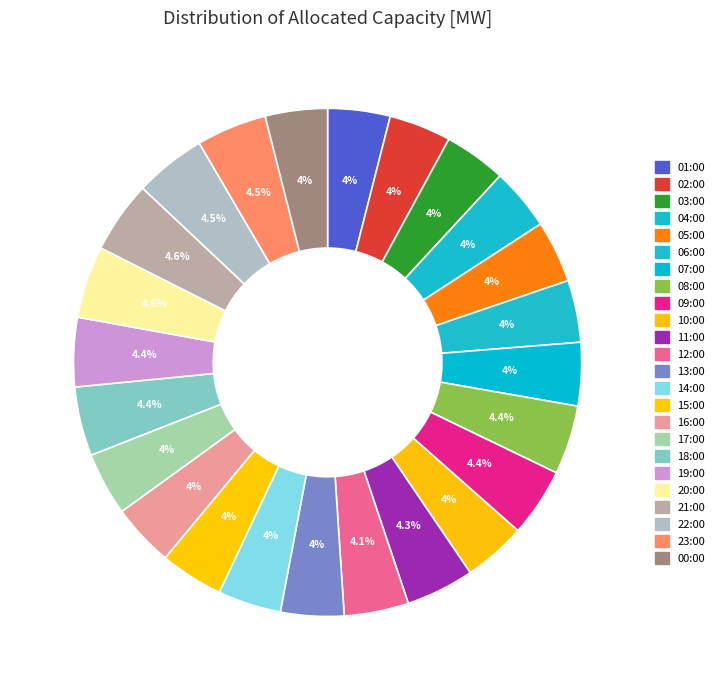

Rank the categories by value from highest to lowest.

20:00, 21:00, 22:00, 23:00, 08:00, 18:00, 19:00, 09:00, 11:00, 12:00, 07:00, 13:00, 14:00, 15:00, 17:00, 10:00, 16:00, 01:00, 02:00, 03:00, 04:00, 05:00, 06:00, 00:00